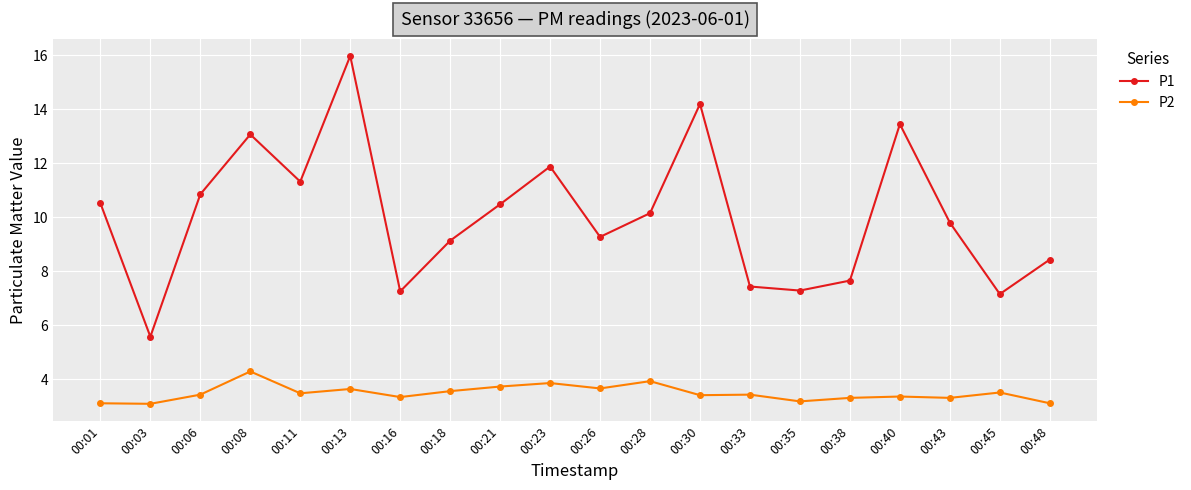

True or false: P1 has a value of 8.0 at 00:40.

False